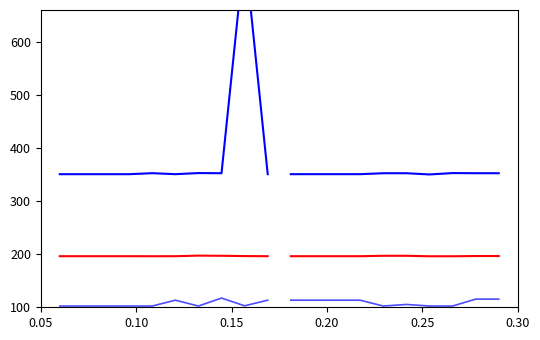

What is the minimum value for ИНН (2)?

350.2